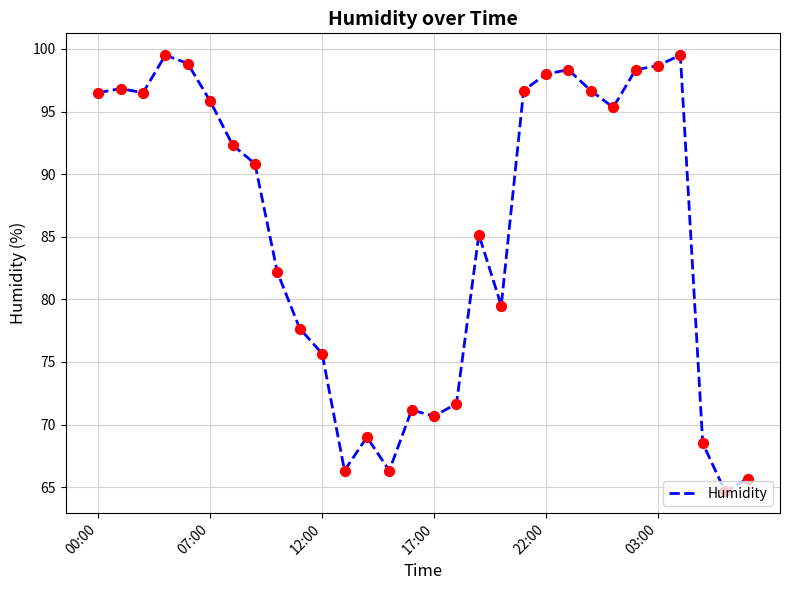

What is the minimum value shown in the chart?

64.7